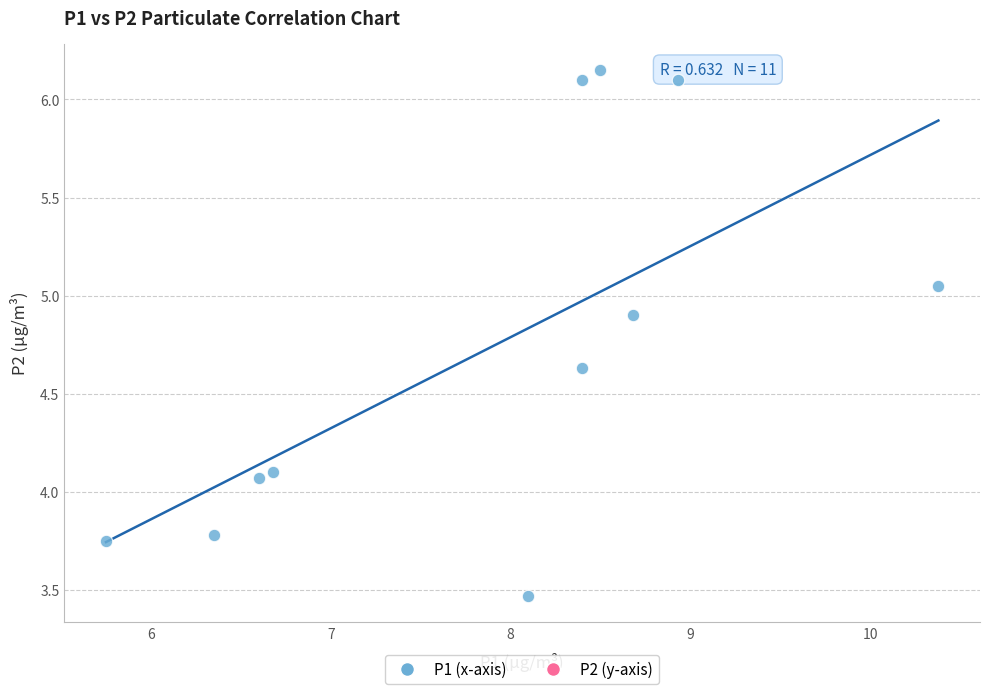

What is the average Y value?

4.7